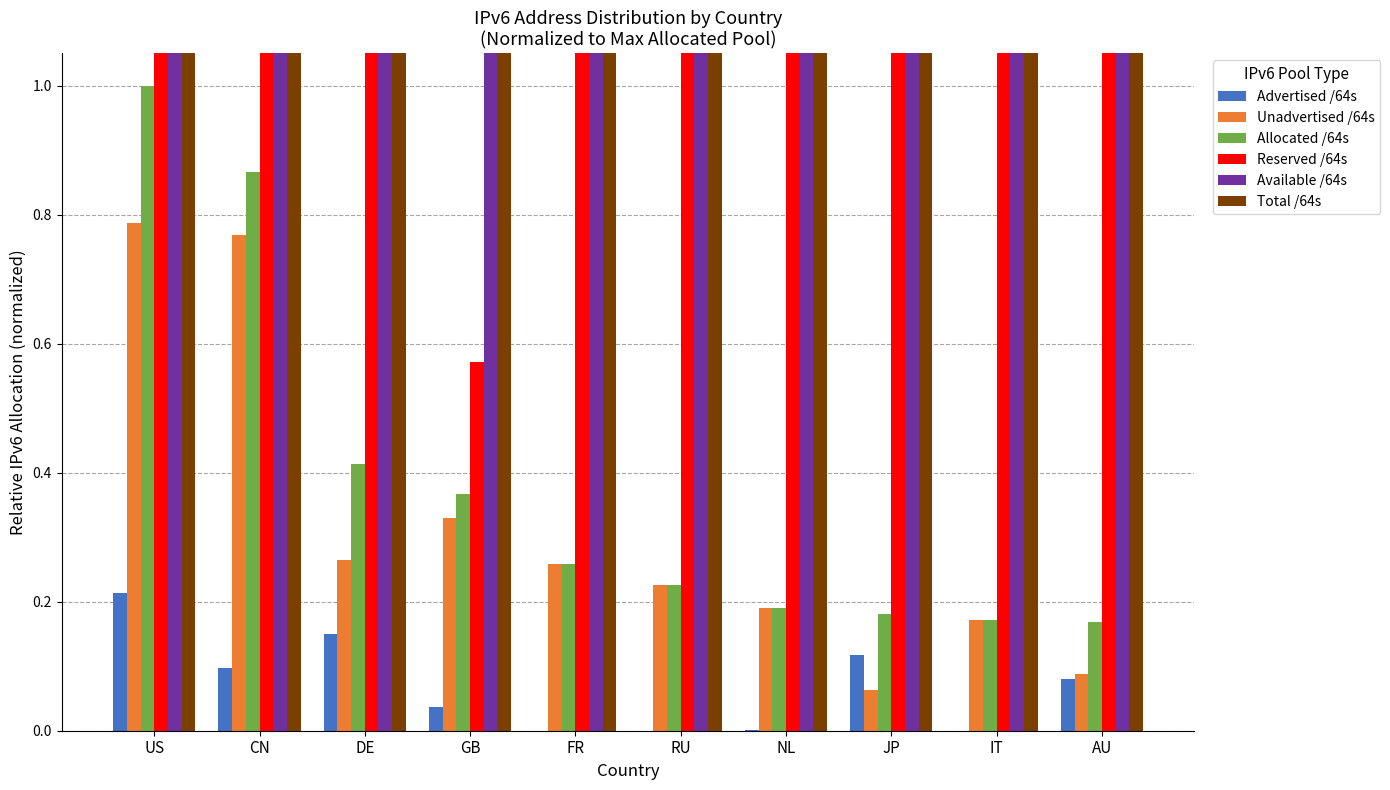

The Allocated /64s series shows 0.2 at NL. True or false?

True